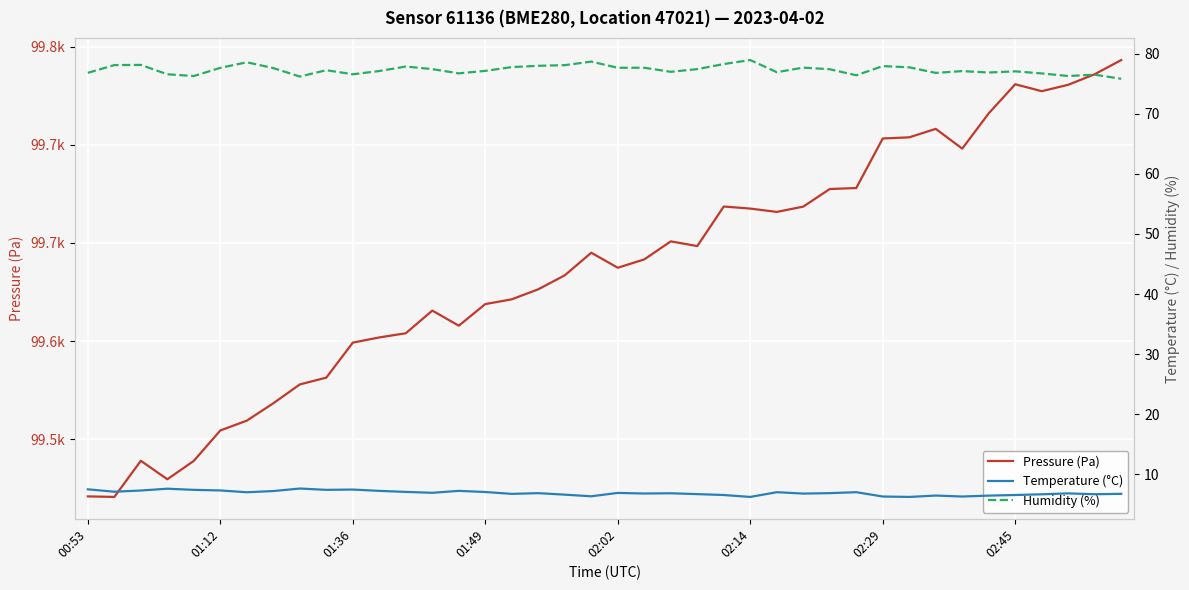

True or false: Temperature (°C) has a value of 6.7 at 23.

True